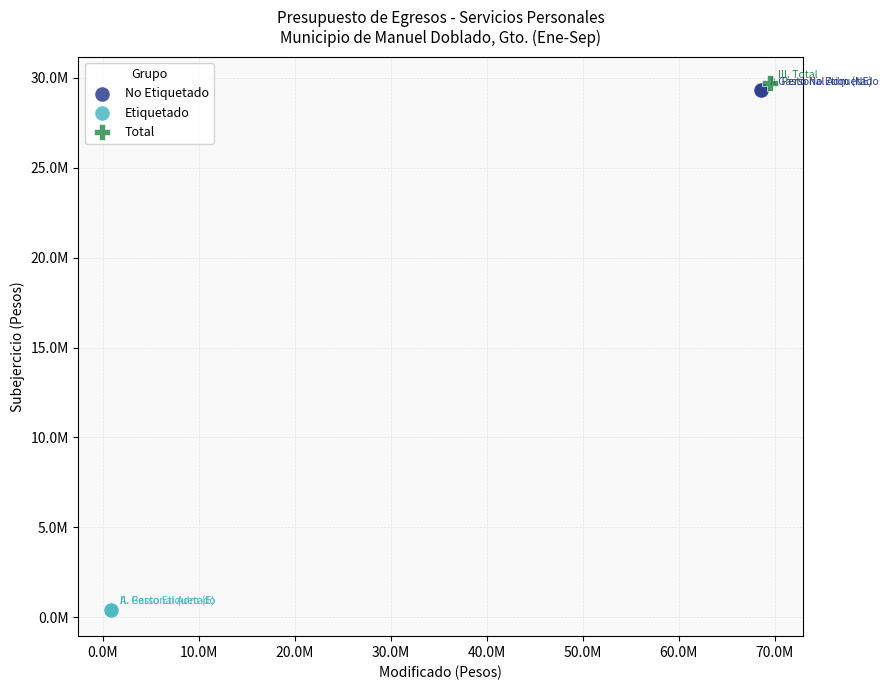

Which series reaches the maximum Y coordinate?

Total